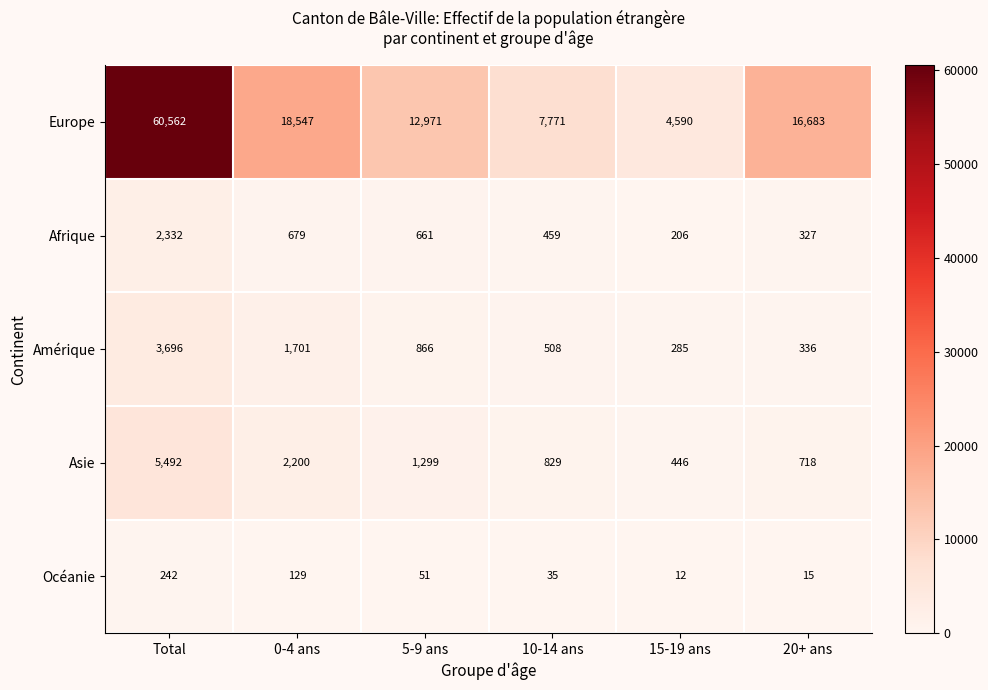

True or false: Afrique has a value of 661 at 5-9 ans.

True